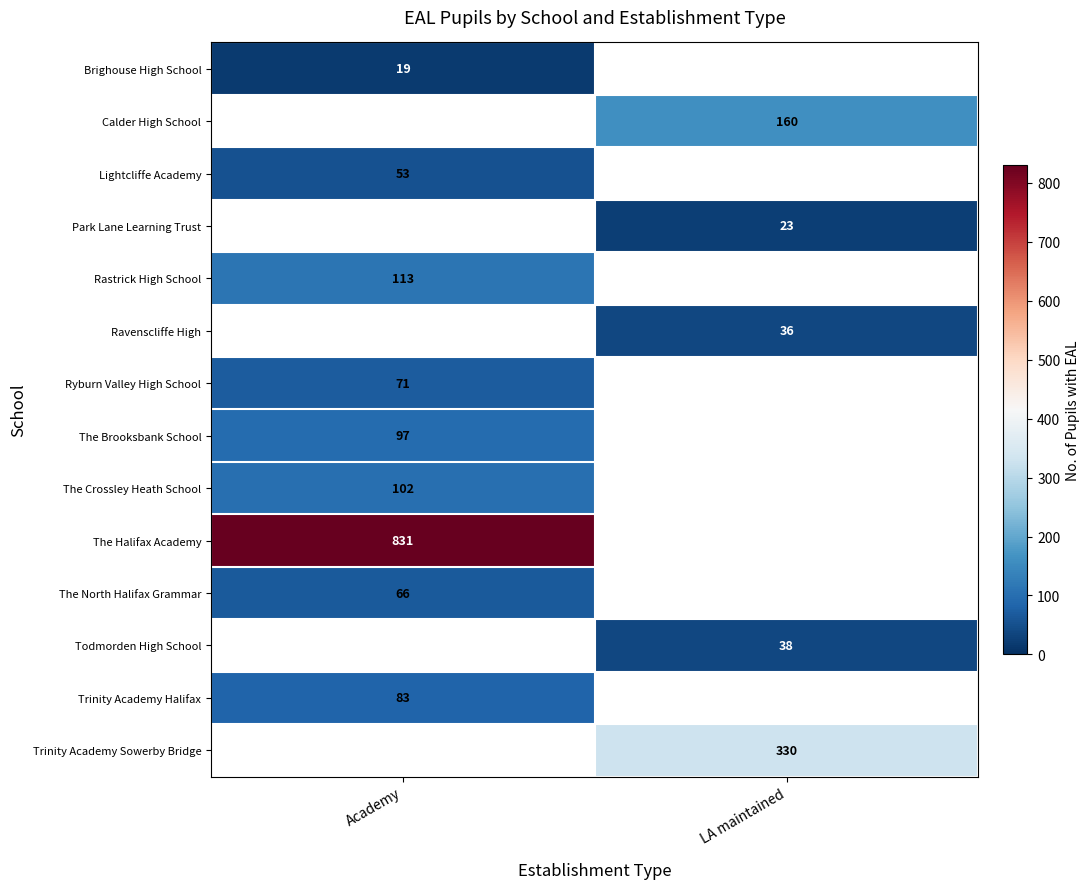

True or false: Todmorden High School has a value of 51 at LA maintained.

False